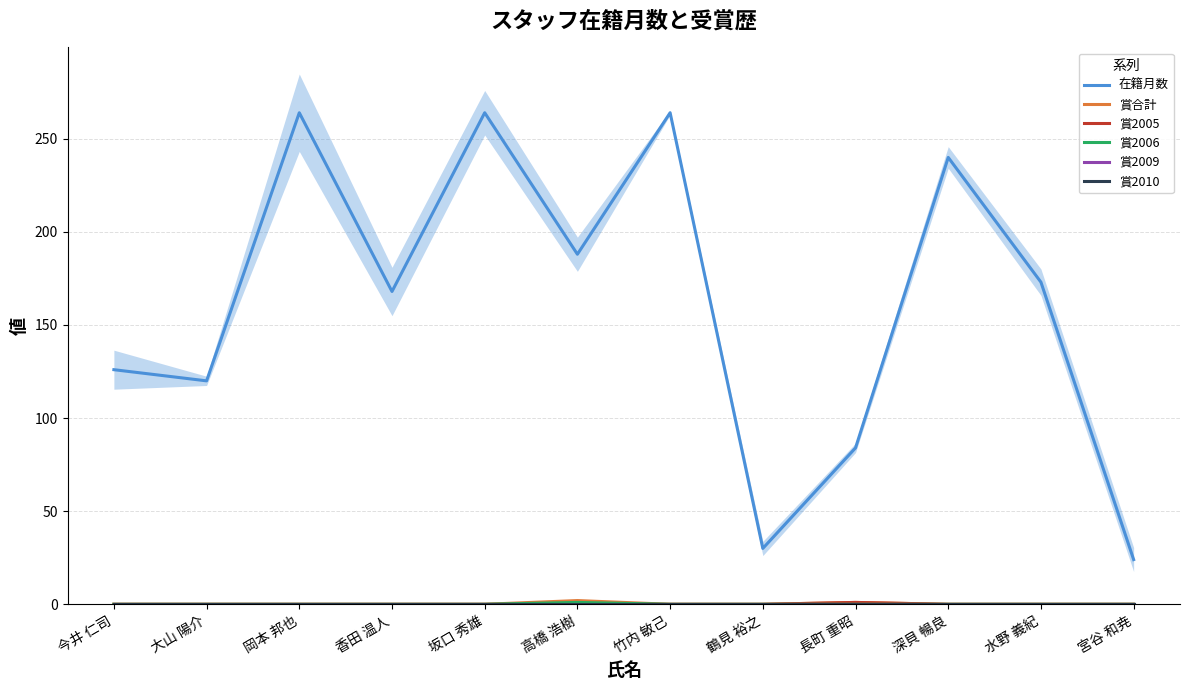

The 在籍月数 series shows 173 at 水野 義紀. True or false?

True